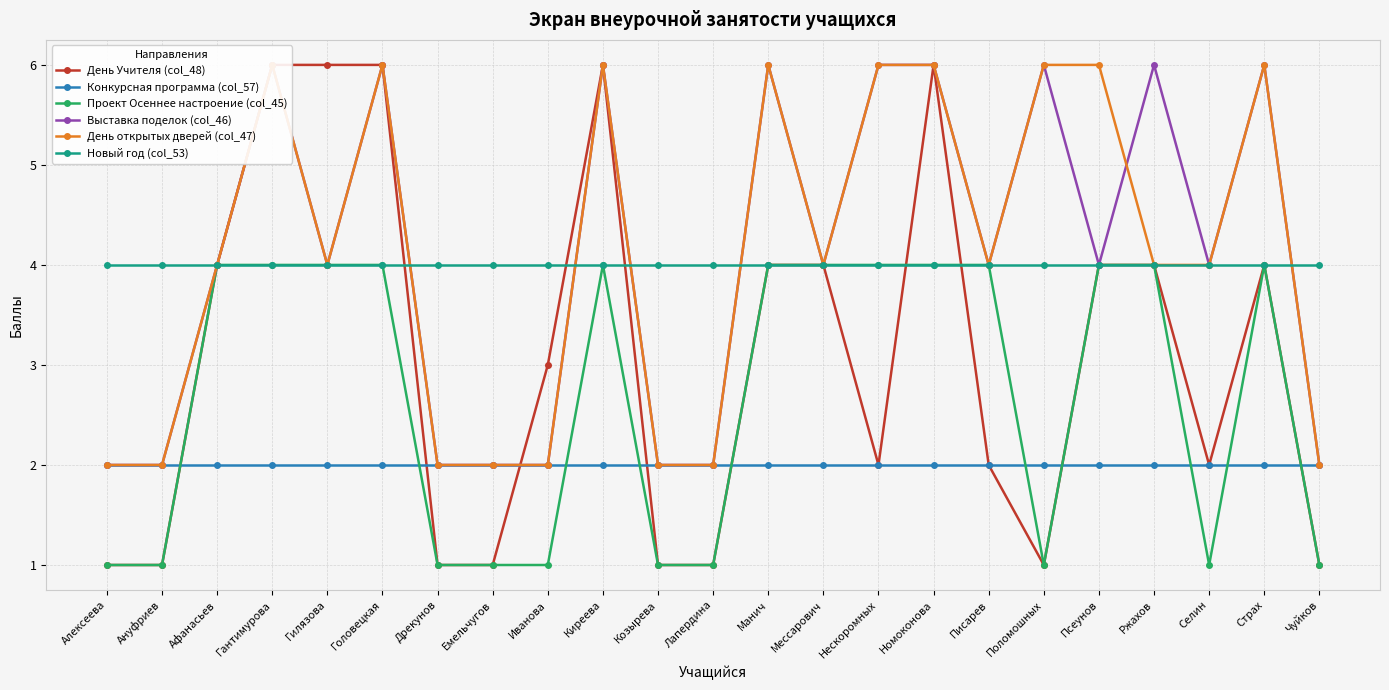

Is it true that Выставка поделок (col_46) equals 4 at Мессарович?

True